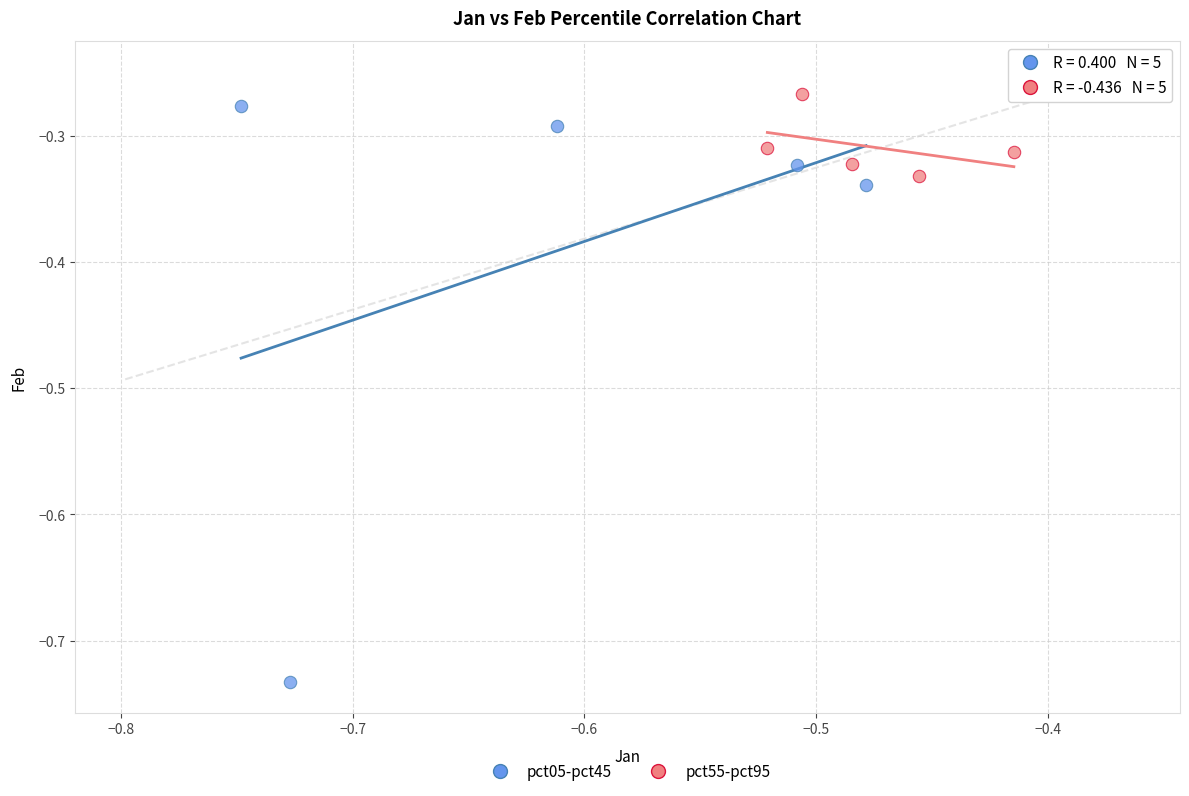

Which series contains the highest Y value?

pct55-pct95